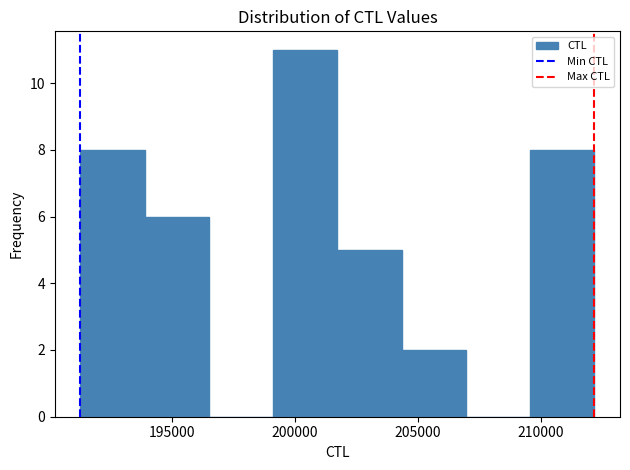

Reading left to right, list every bar in this chart as the range it spans on the x-axis followed by its height. Neither the bar edges nor the heights are printed on the chart, so give them approximately, as read against the axes.

191500 to 194000: 8
194000 to 196500: 6
196500 to 199000: 0
199000 to 201500: 11
201500 to 204500: 5
204500 to 207000: 2
207000 to 209500: 0
209500 to 212000: 8